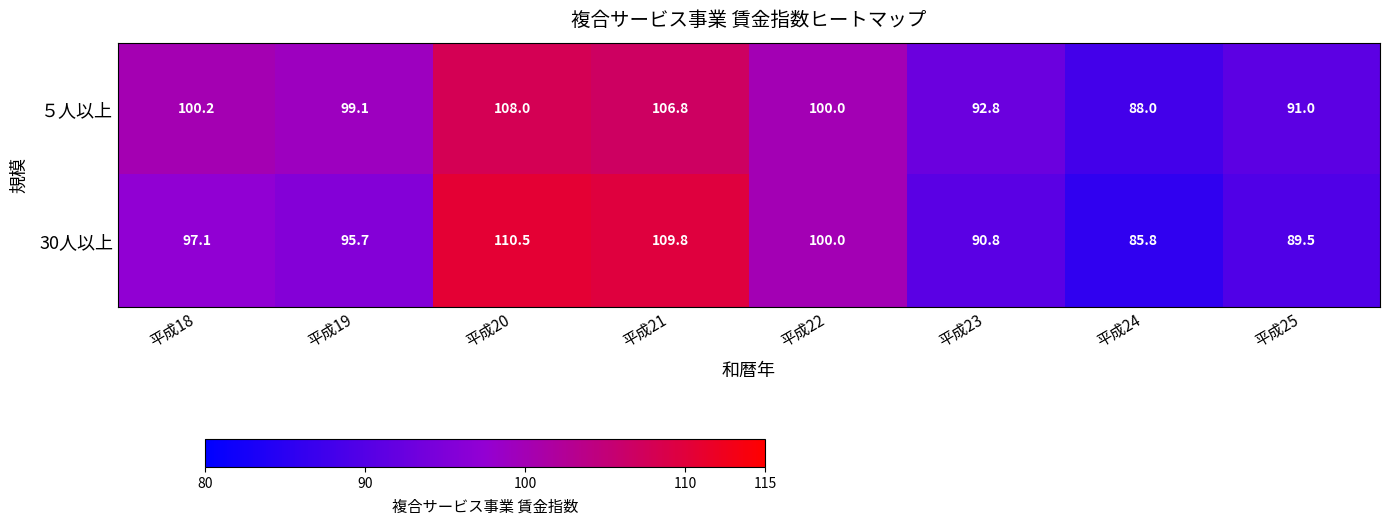

What is the difference between the highest and lowest values at 平成20?

2.5